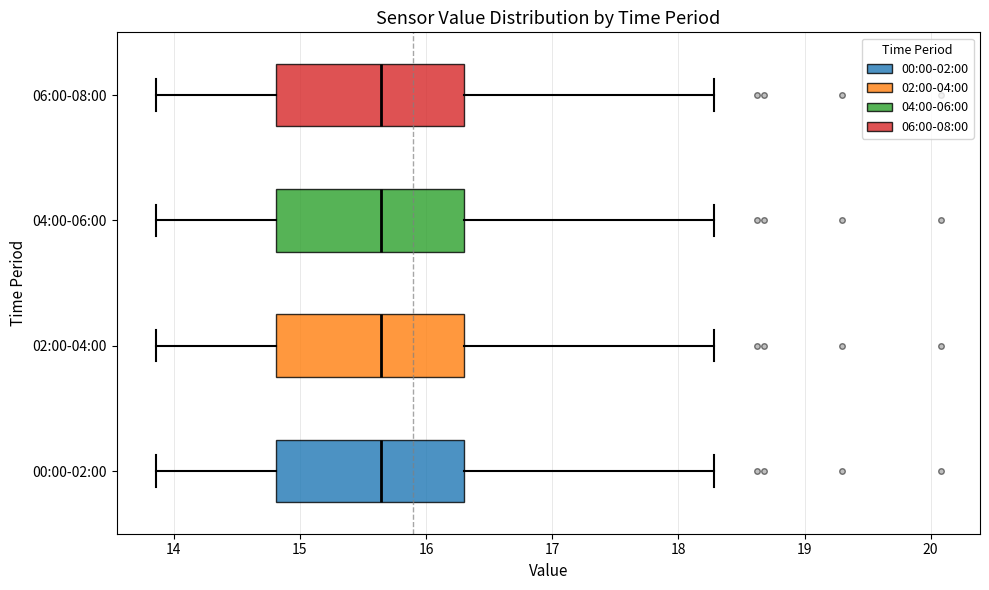

Reading bottom to top, transcribe this box plot: for each box, give where its median line is, the range the box spans, and where its two whiskers end, as read against the x-axis. The values are not printed on the chart, so give them approximately, as read against the axis.

00:00-02:00: median 15.6, box 14.8 to 16.3, whiskers 13.9 to 18.3
02:00-04:00: median 15.6, box 14.8 to 16.3, whiskers 13.9 to 18.3
04:00-06:00: median 15.6, box 14.8 to 16.3, whiskers 13.9 to 18.3
06:00-08:00: median 15.6, box 14.8 to 16.3, whiskers 13.9 to 18.3